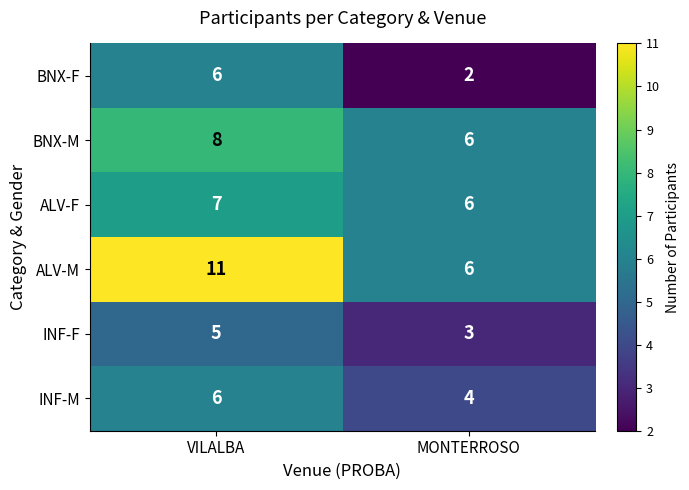

List the labels in order of INF-M value, smallest first.

MONTERROSO, VILALBA